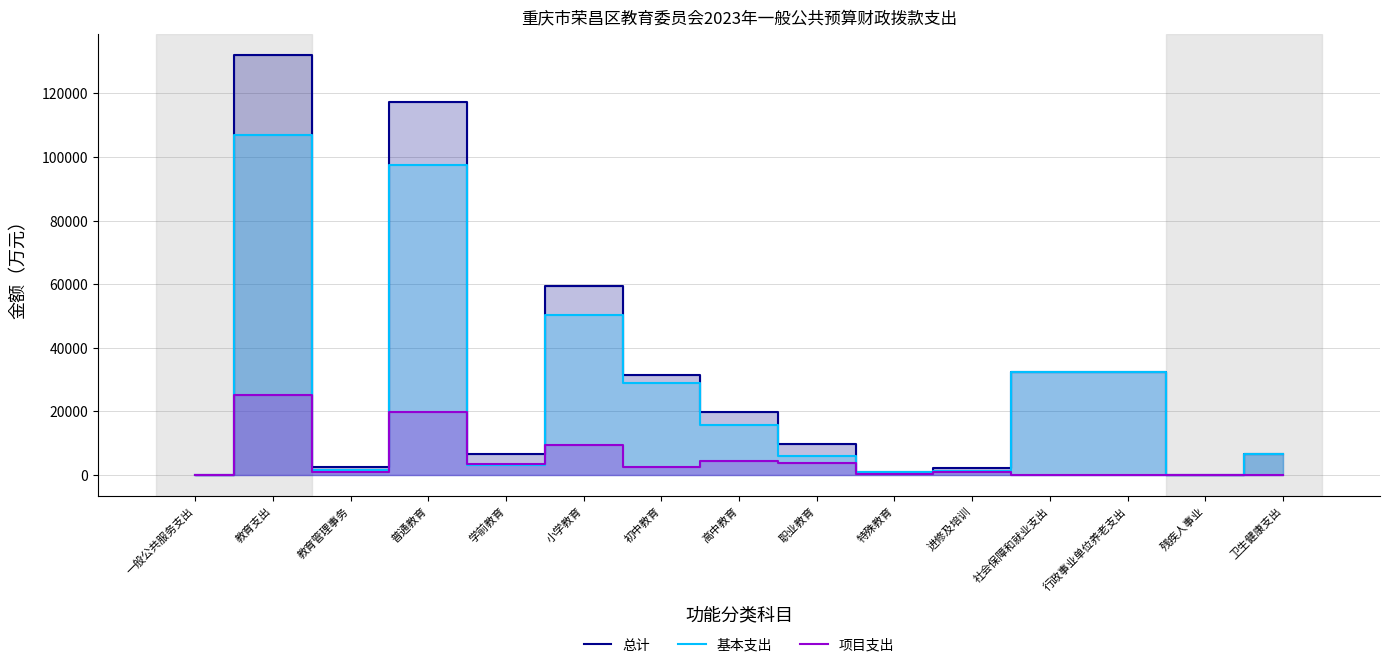

What are all the series names shown in the legend?

总计, 基本支出, 项目支出